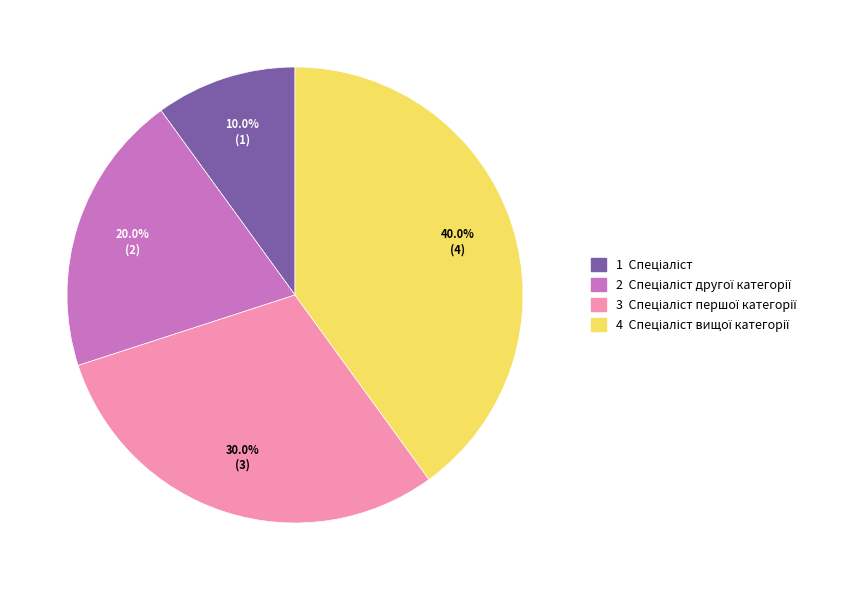

Does any single category account for the majority?

No